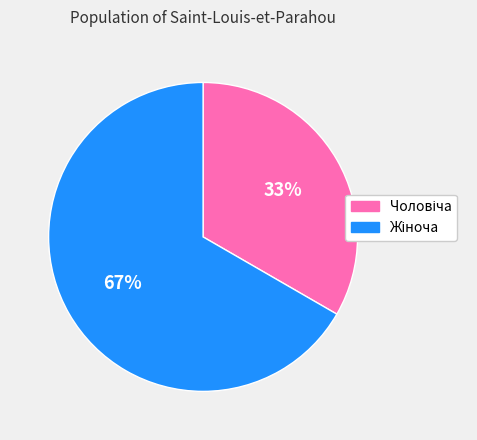

How many segments does this pie chart have?

2